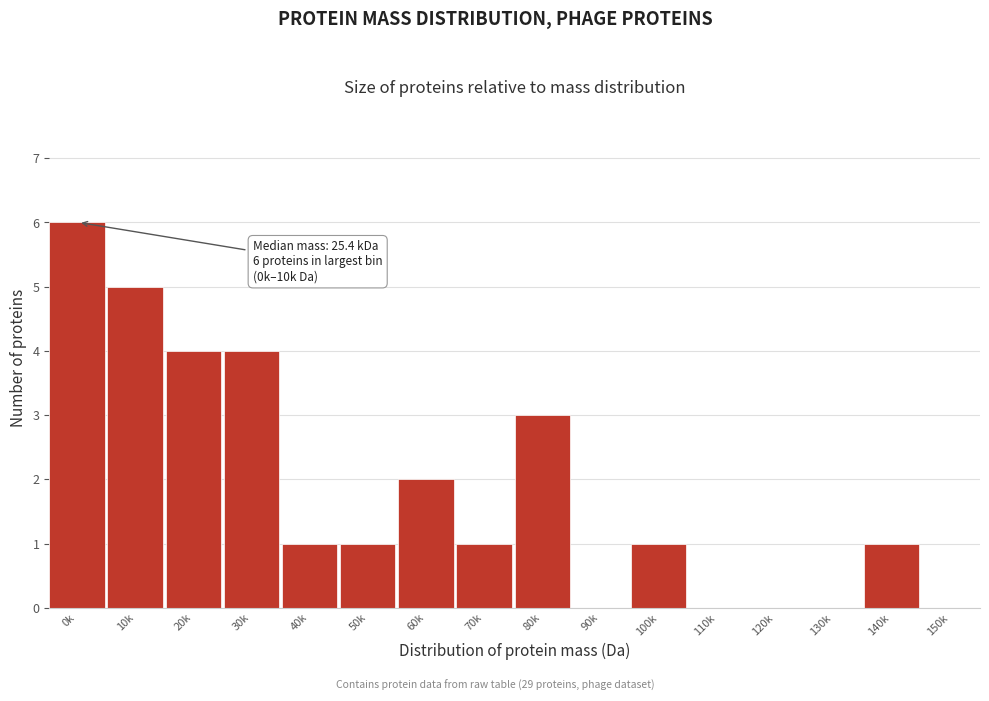

Reading left to right, what are all the values shown in this chart?

0k=6	10k=5	20k=4	30k=4	40k=1	50k=1	60k=2	70k=1	80k=3	90k=0	100k=1	110k=0	120k=0	130k=0	140k=1	150k=0